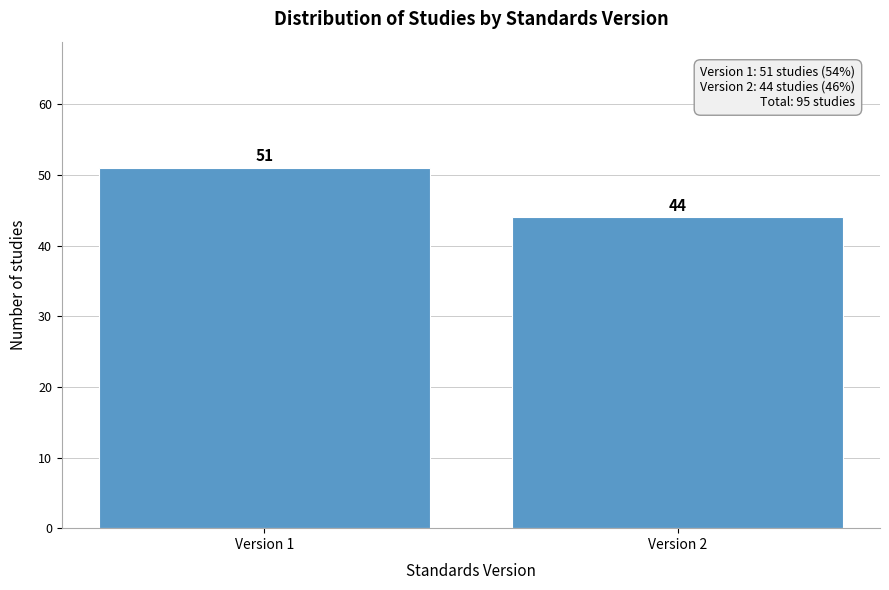

Reading left to right, transcribe all the data shown in this chart.

Version 1=51	Version 2=44